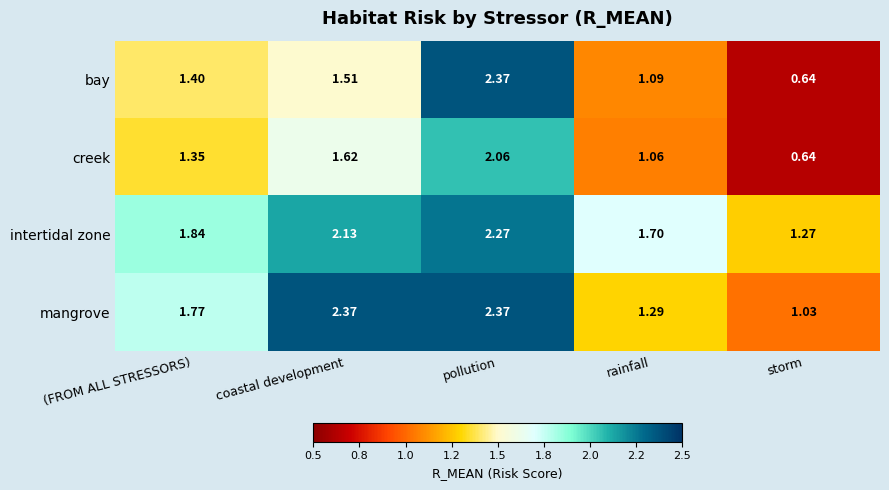

At which label is bay closest to 1?

rainfall